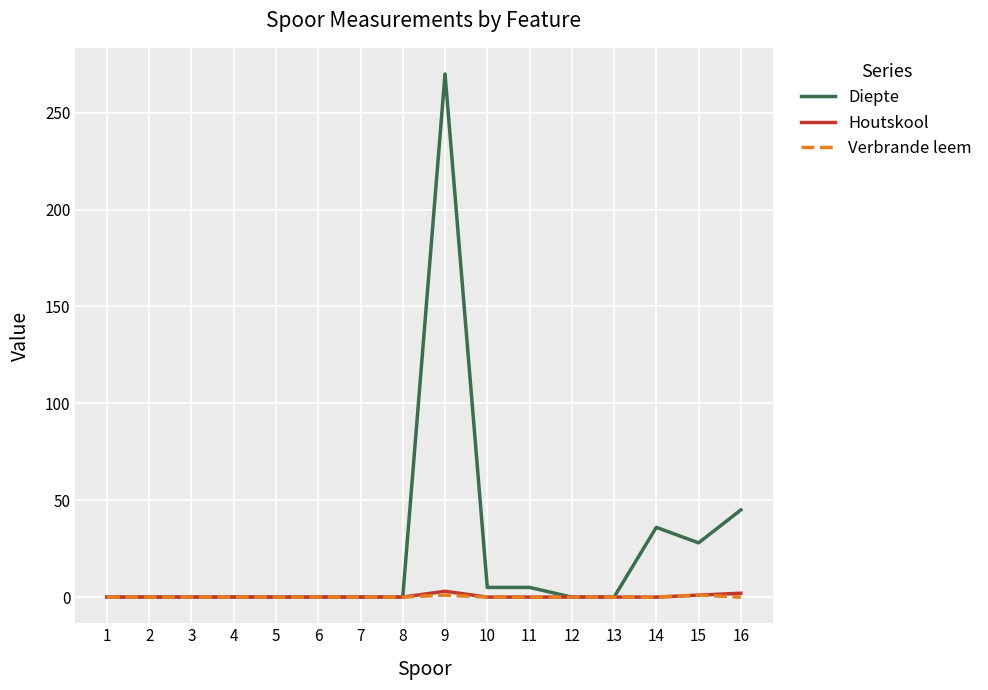

Which series has the widest spread of values?

Diepte